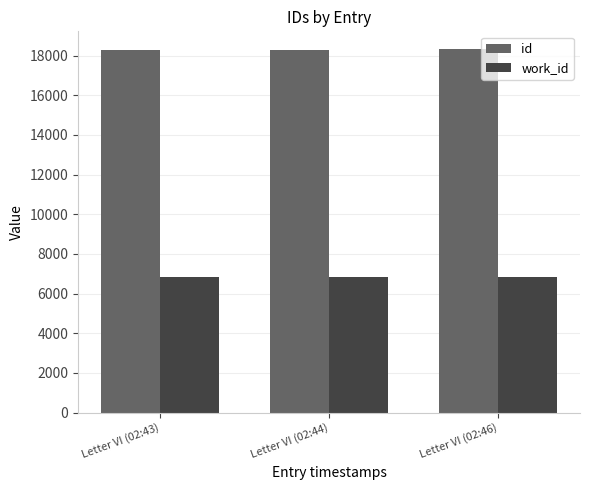

How many bars are there in each group?

2